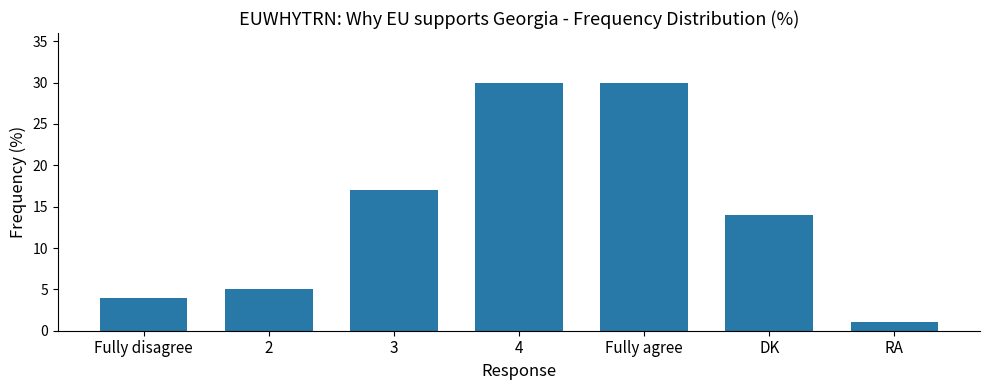

What is the change in value from Fully disagree to DK?

+10